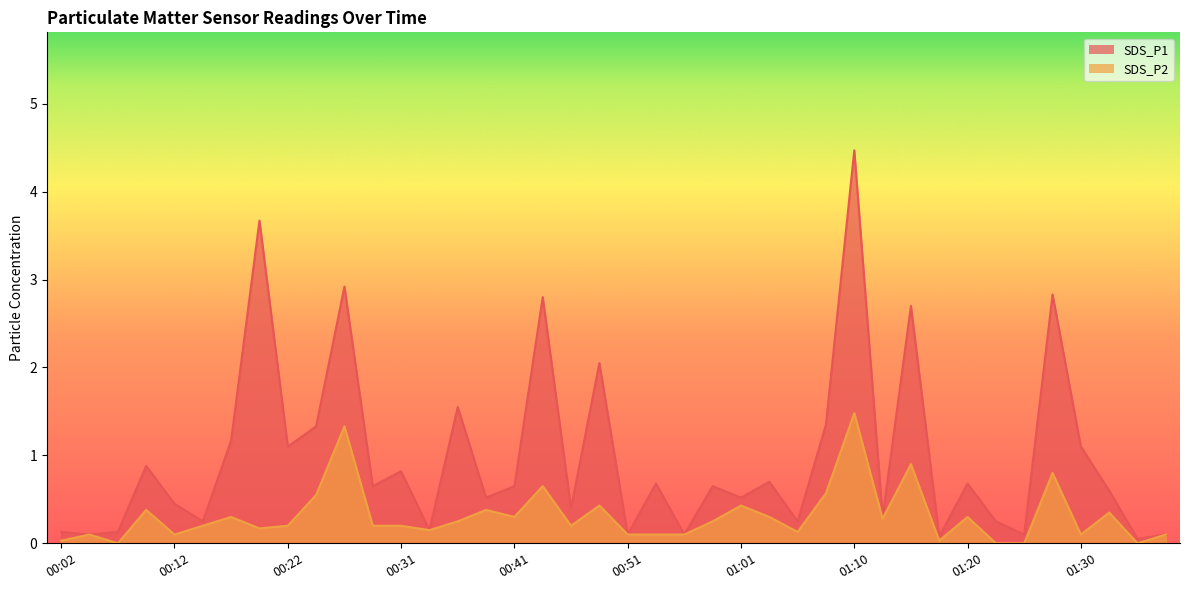

True or false: SDS_P2 and SDS_P1 cross at least once.

False